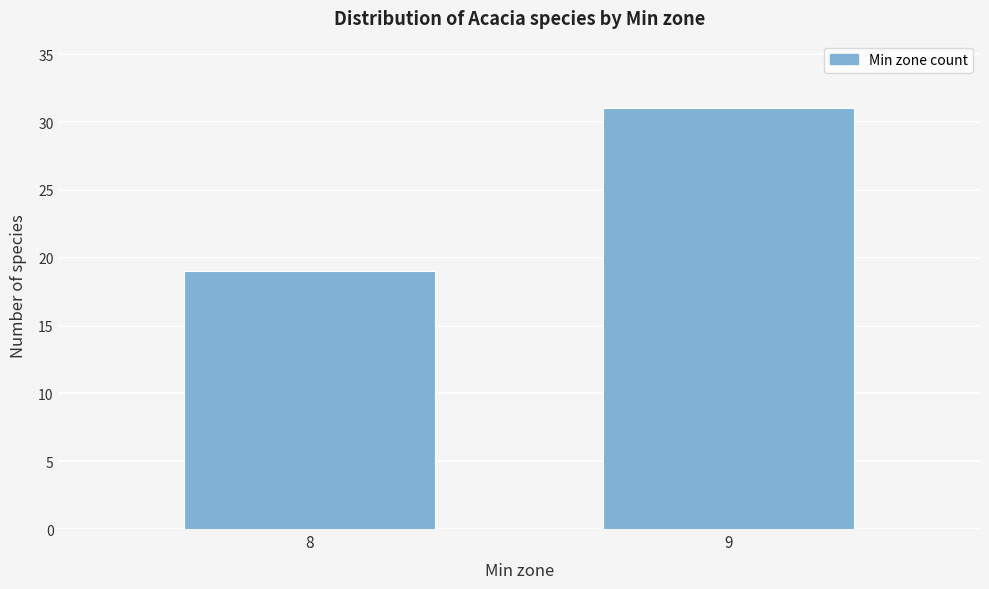

Reading right to left, list all the values displayed in this chart.

31	19